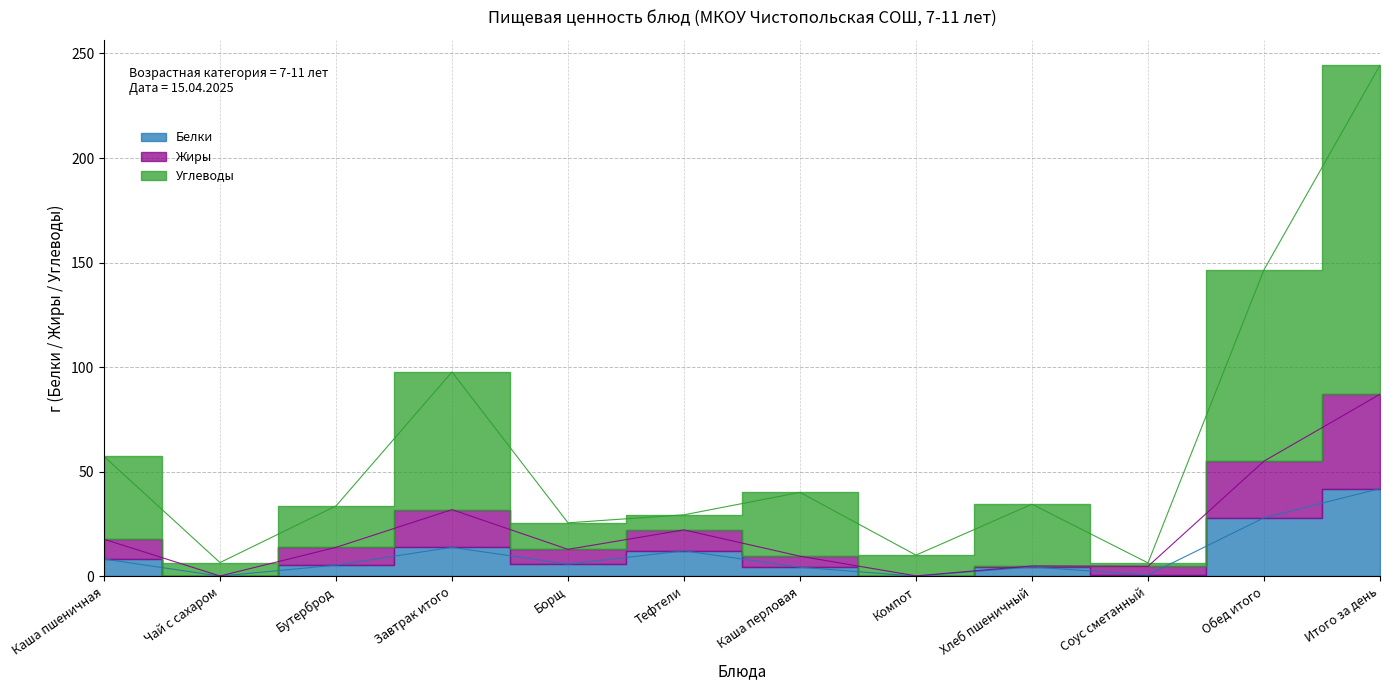

What is the value of the Белки point at the 7th from the left?

4.4